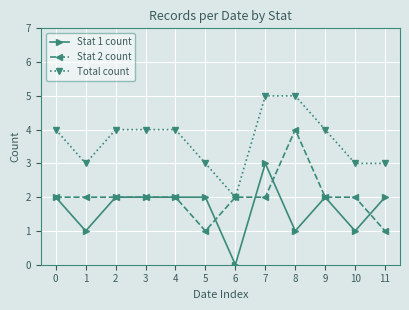

Reading left to right, list all the values displayed in this chart.

Stat 1 count: 2	1	2	2	2	2	0	3	1	2	1	2
Stat 2 count: 2	2	2	2	2	1	2	2	4	2	2	1
Total count: 4	3	4	4	4	3	2	5	5	4	3	3